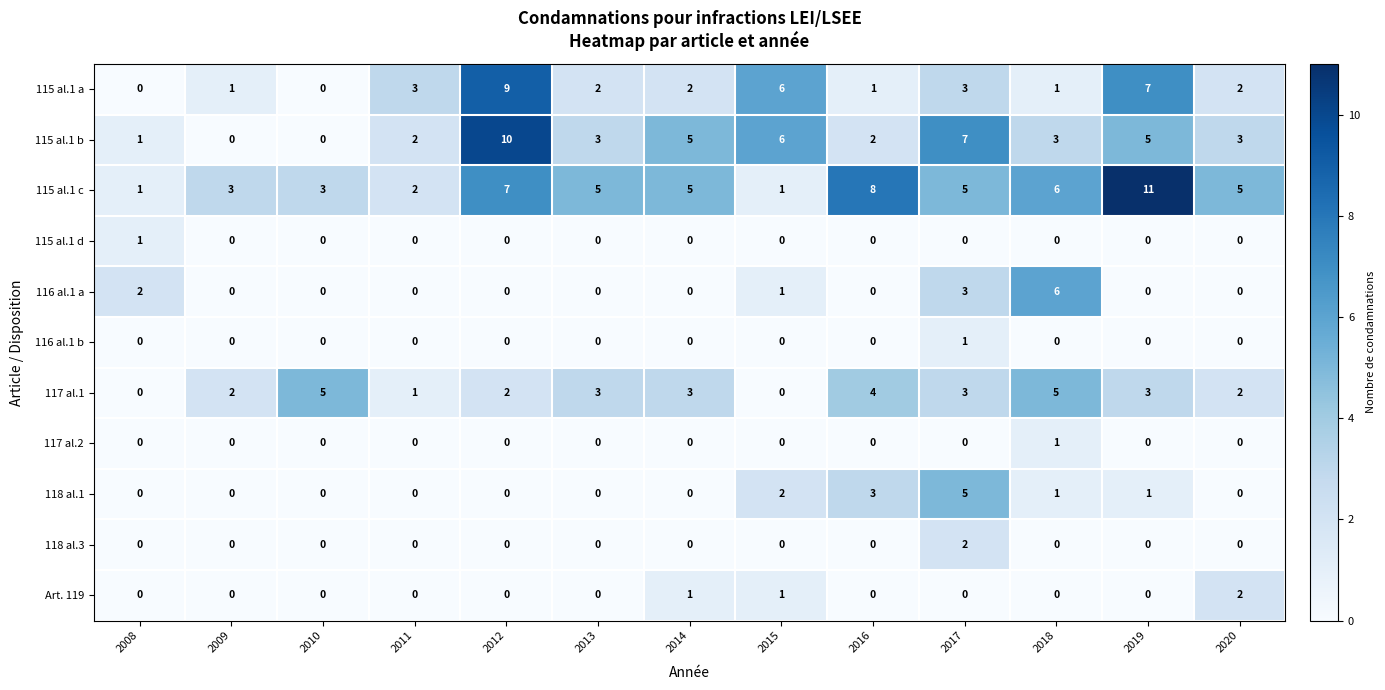

What is the sum of the 115 al.1 c values at 2015 and 2014?

6